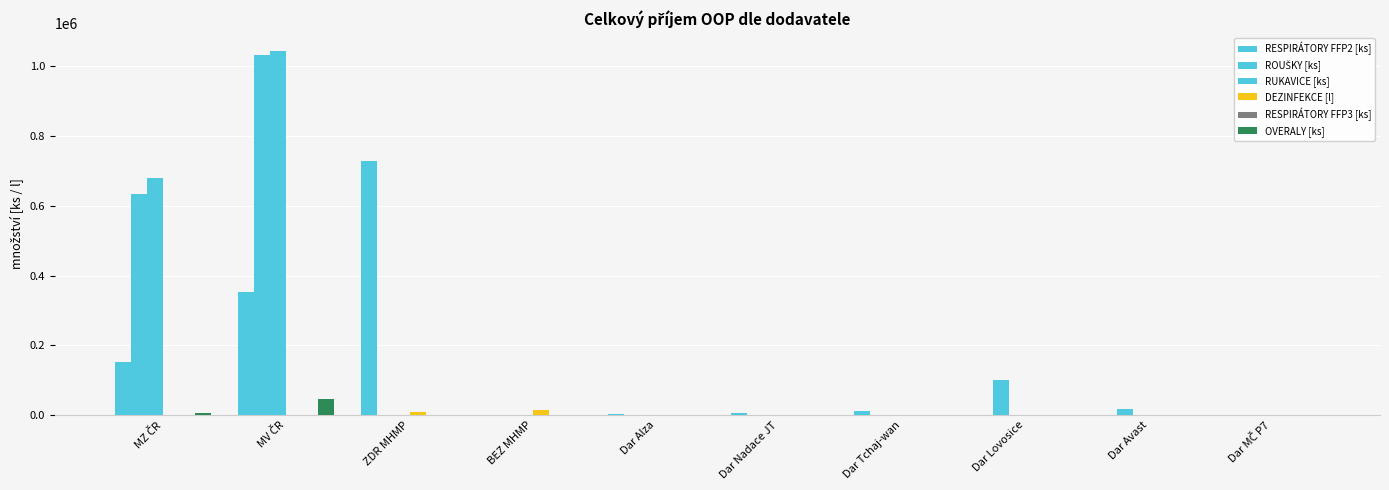

Is it true that RESPIRÁTORY FFP2 [ks] equals 152475 at MZ ČR?

True